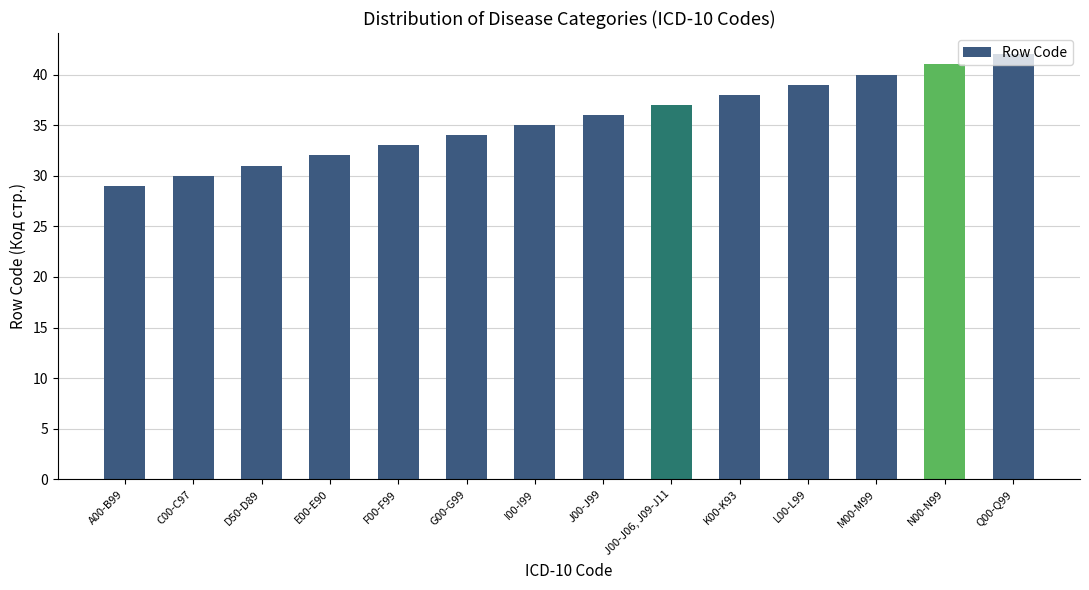

Rank the categories by value from highest to lowest.

Q00-Q99, N00-N99, M00-M99, L00-L99, K00-K93, J00-J06, J09-J11, J00-J99, I00-I99, G00-G99, F00-F99, E00-E90, D50-D89, C00-C97, A00-B99